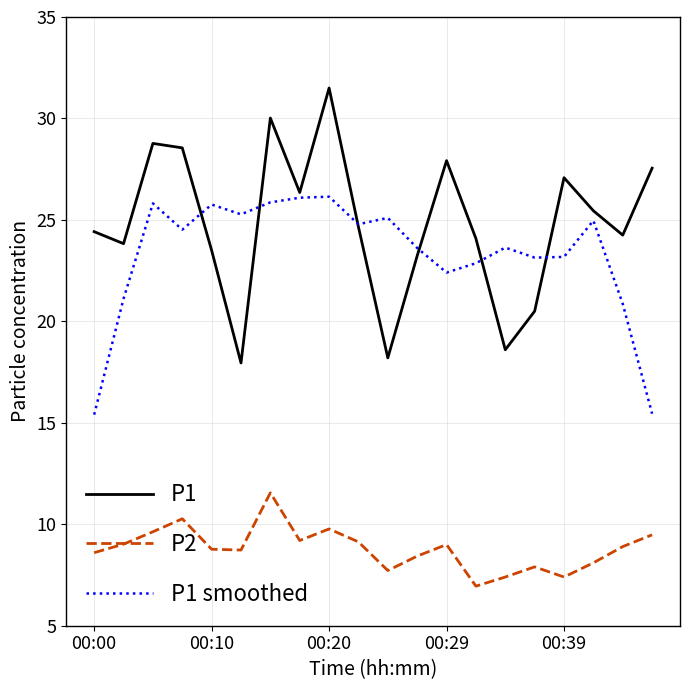

True or false: P1 smoothed and P2 intersect in this chart.

False